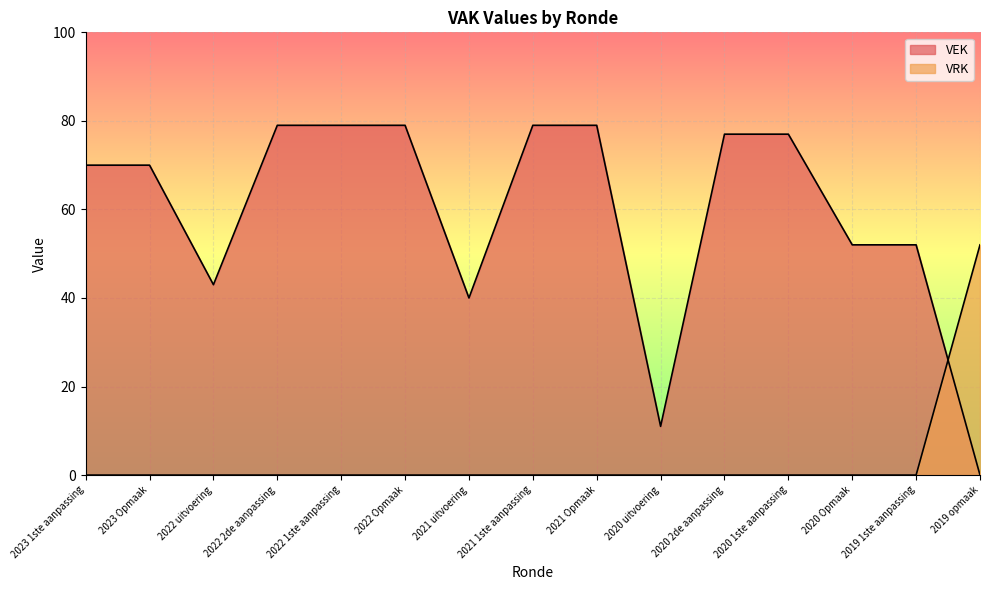

True or false: VRK has a value of 0 at 2022 uitvoering.

True